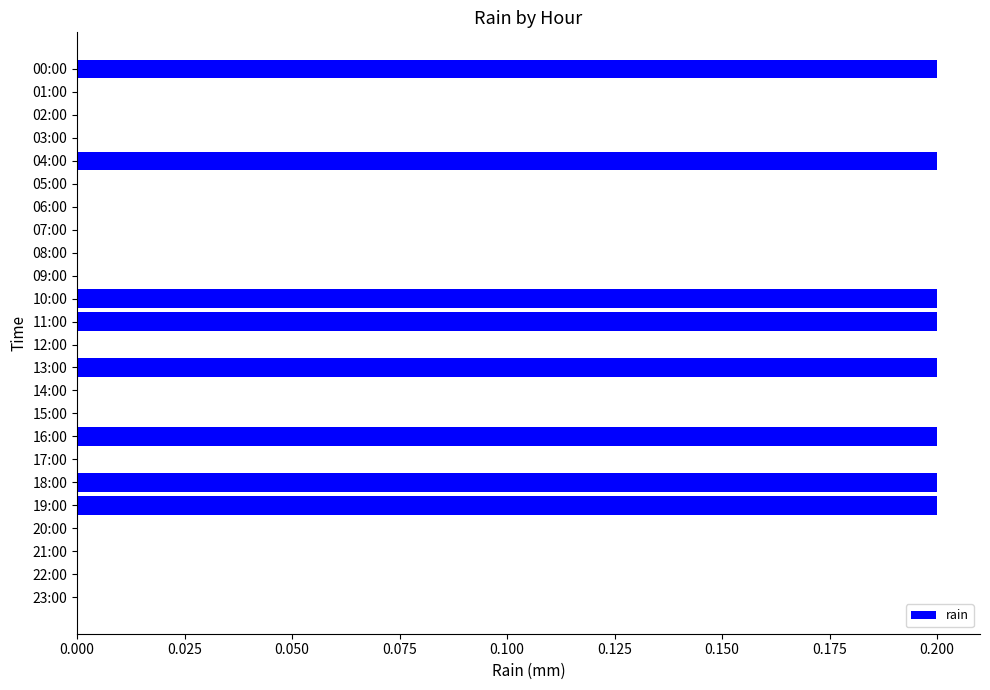

The value at 10:00 is 0.0. True or false?

False